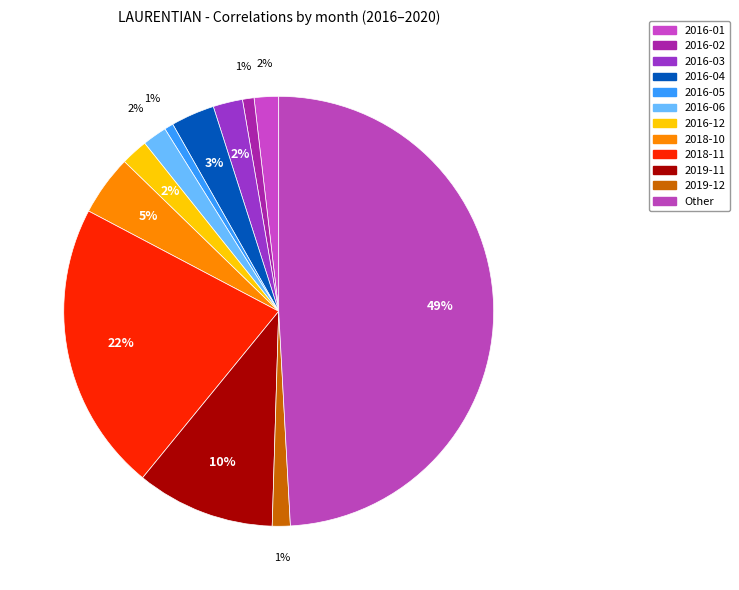

Count the number of slices in the pie.

12